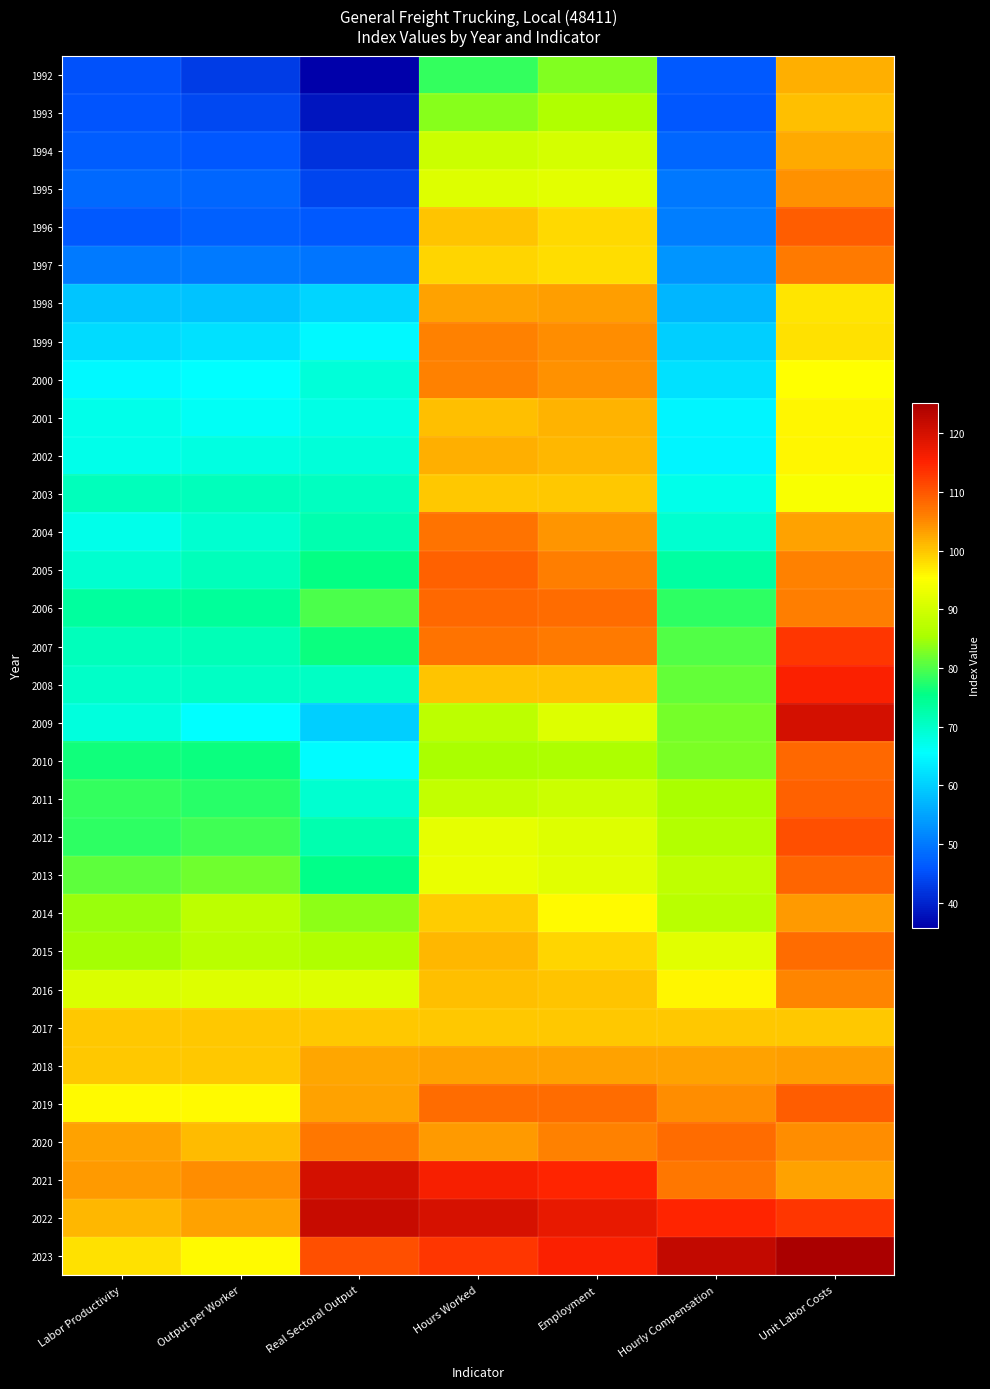

What is the greatest value displayed?

125.2